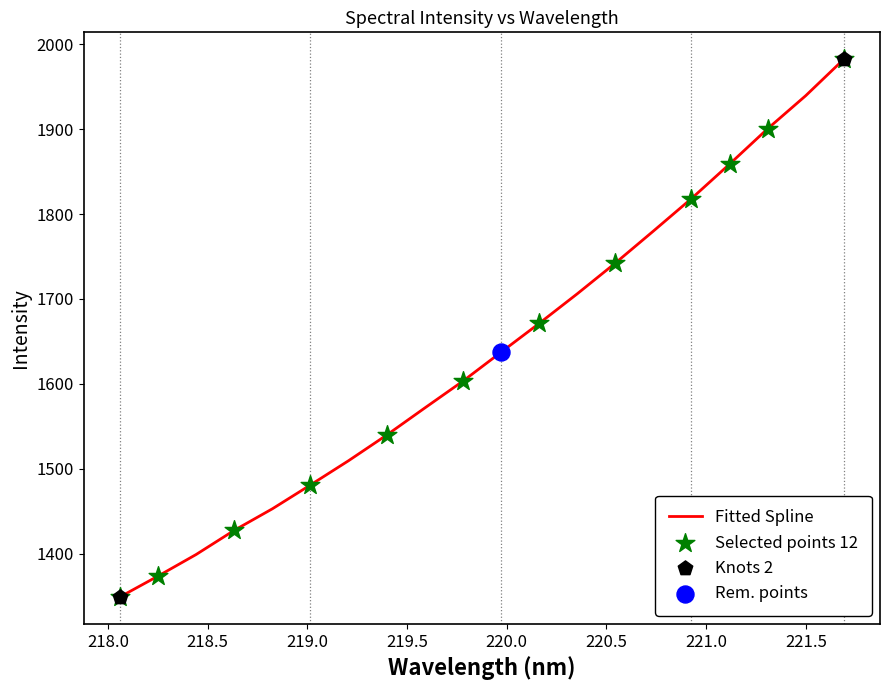

What is the maximum value shown in the chart?

1982.5